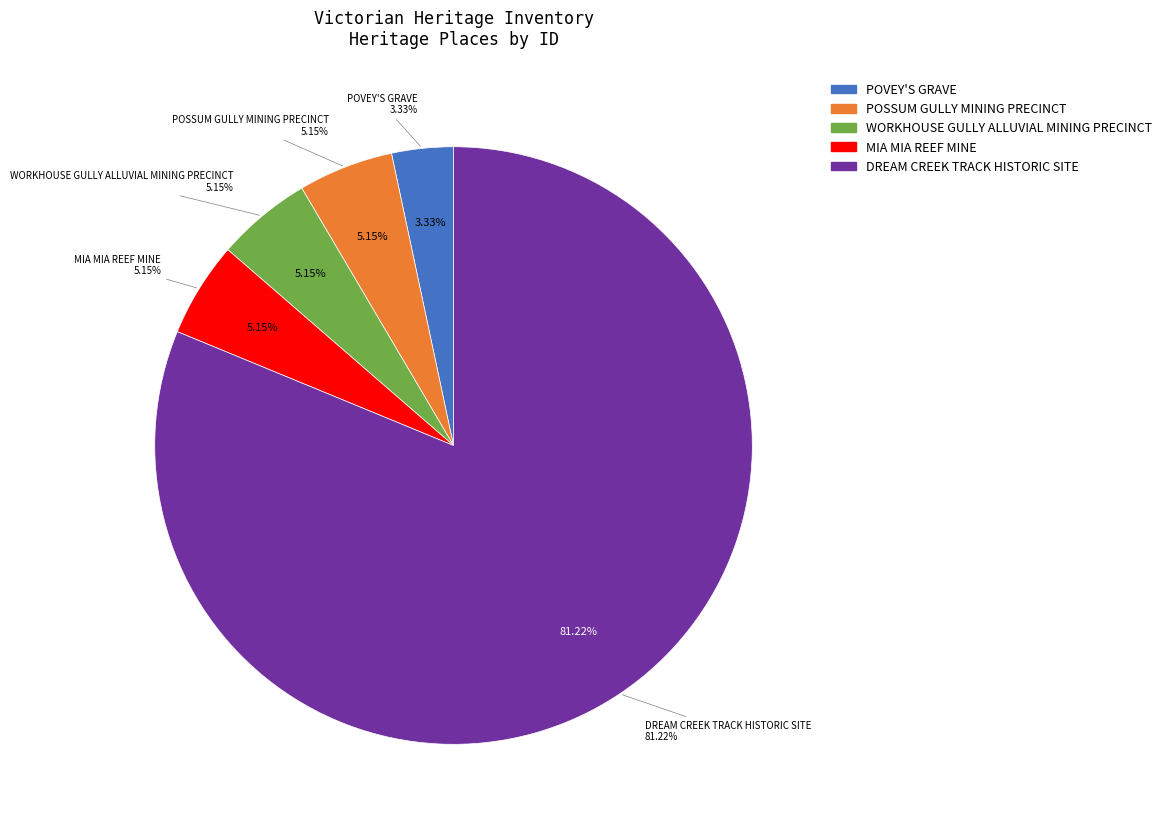

How many segments does this pie chart have?

5